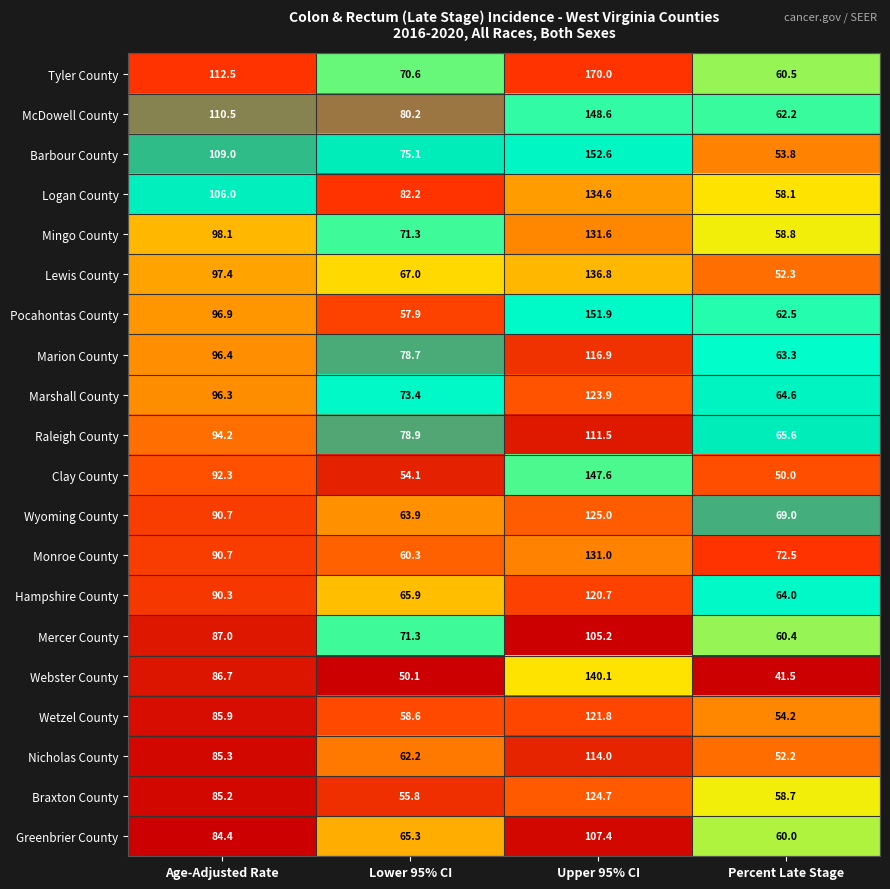

List the series in order of their peak value, highest first.

Tyler County, Barbour County, Pocahontas County, McDowell County, Clay County, Webster County, Lewis County, Logan County, Mingo County, Monroe County, Wyoming County, Braxton County, Marshall County, Wetzel County, Hampshire County, Marion County, Nicholas County, Raleigh County, Greenbrier County, Mercer County